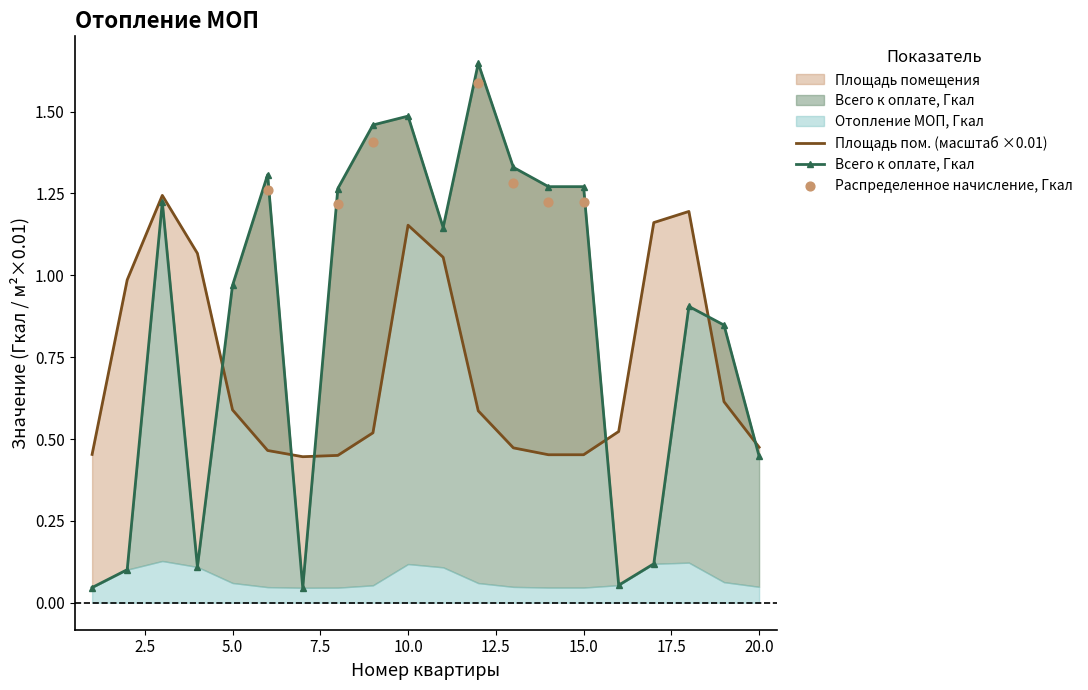

Is the value of Всего к оплате, Гкал at 18 greater than the value of Площадь помещения at 9?

Yes